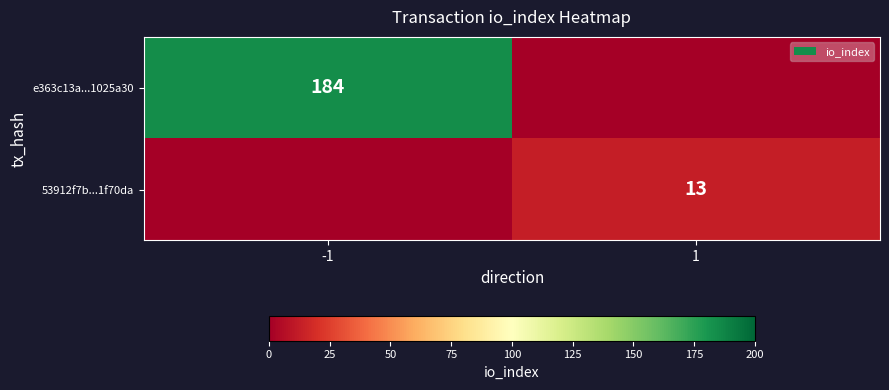

Is it true that e363c13a...1025a30 equals 262 at -1?

False